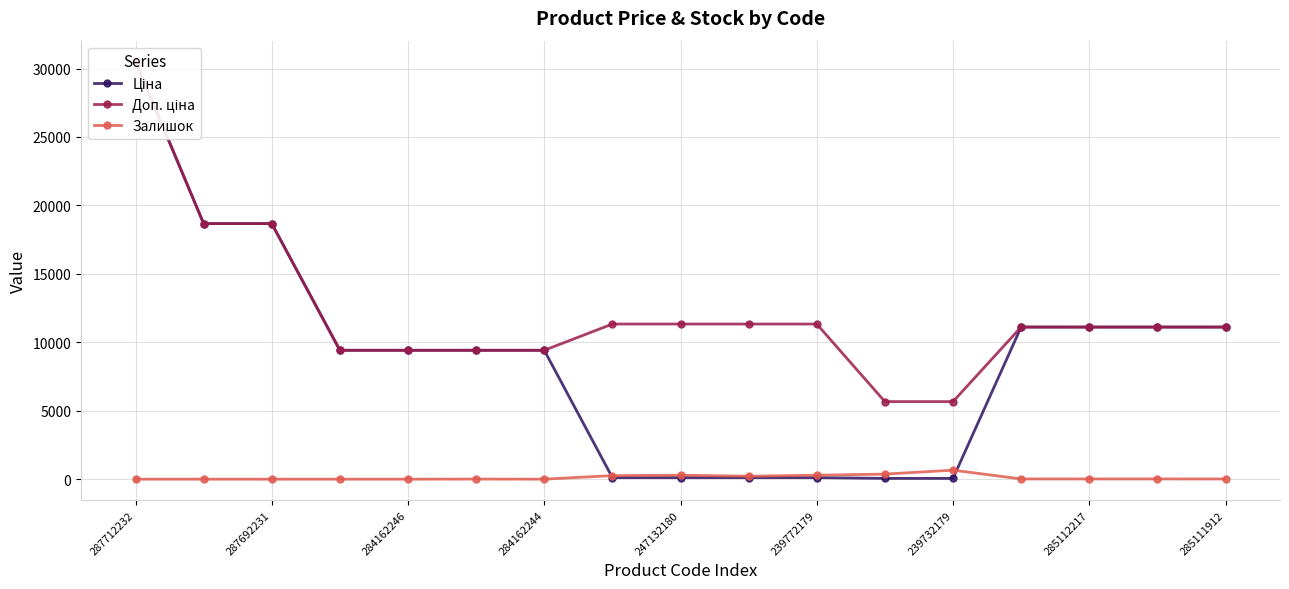

What is the maximum value shown in the chart?

30512.3